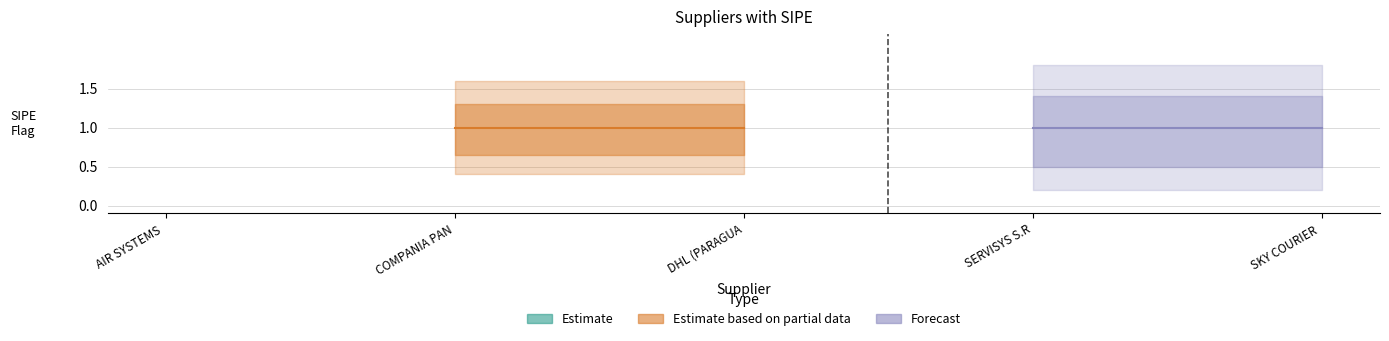

Is it true that the value at SERVISYS S.R.L. is 2?

False